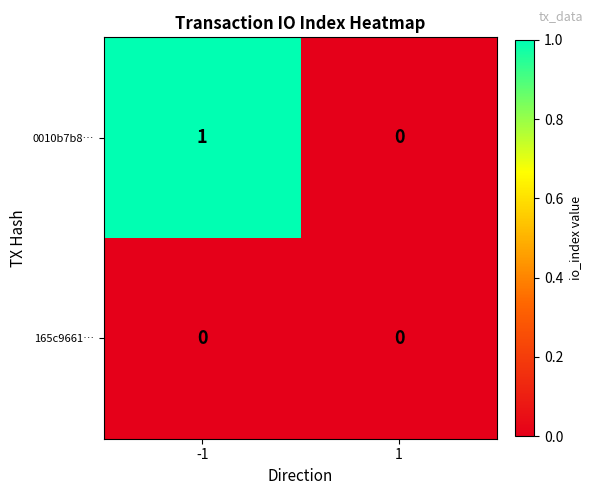

Which series changed the most between -1 and 1?

0010b7b8…